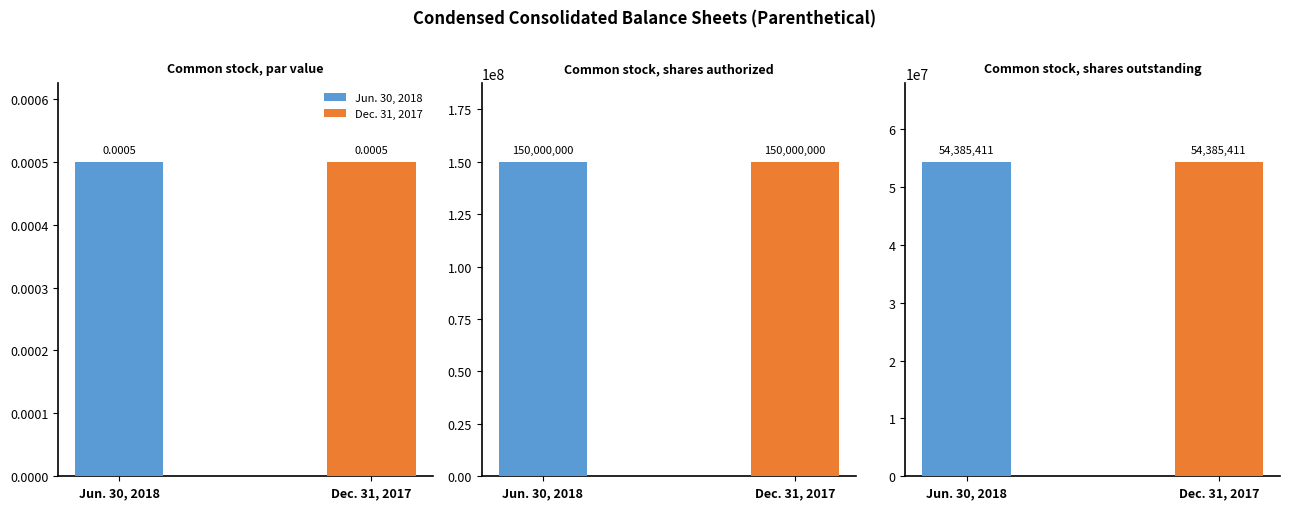

What is the difference between the maximum and minimum values in the Dec. 31, 2017 series?

150000000.0